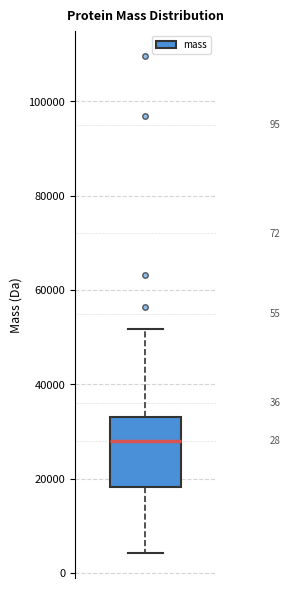

Read this box plot against the y-axis: the position of the median line, the range covered by the box, and the ends of both whiskers. The values are not printed on the chart, so give them approximately, as read against the axis.

median 28000, box 18000 to 34000, whiskers 4000 to 52000